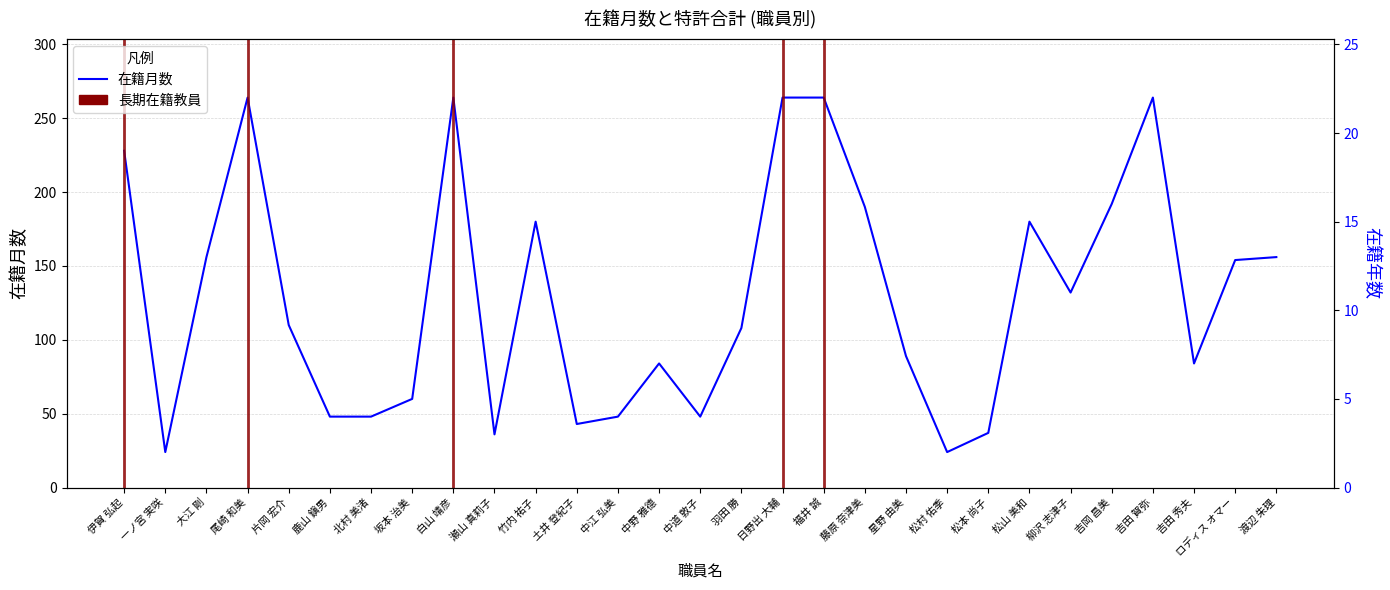

What is the label of the 9th point from the right?

松村 佑季